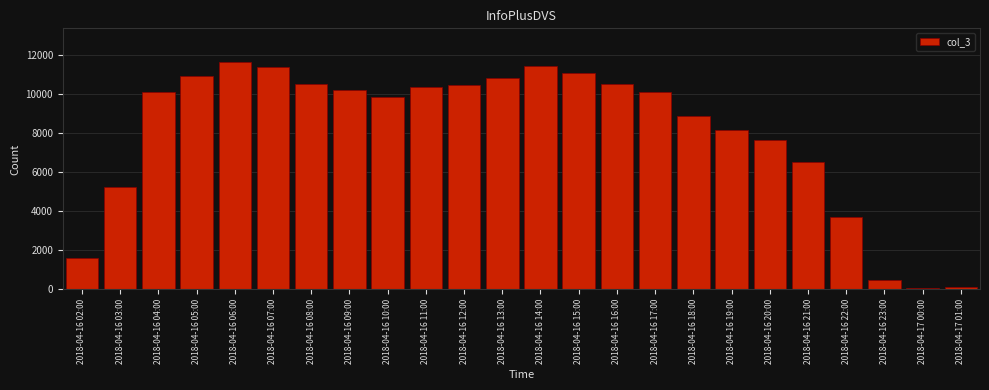

What is the difference between the maximum and minimum values?

11547